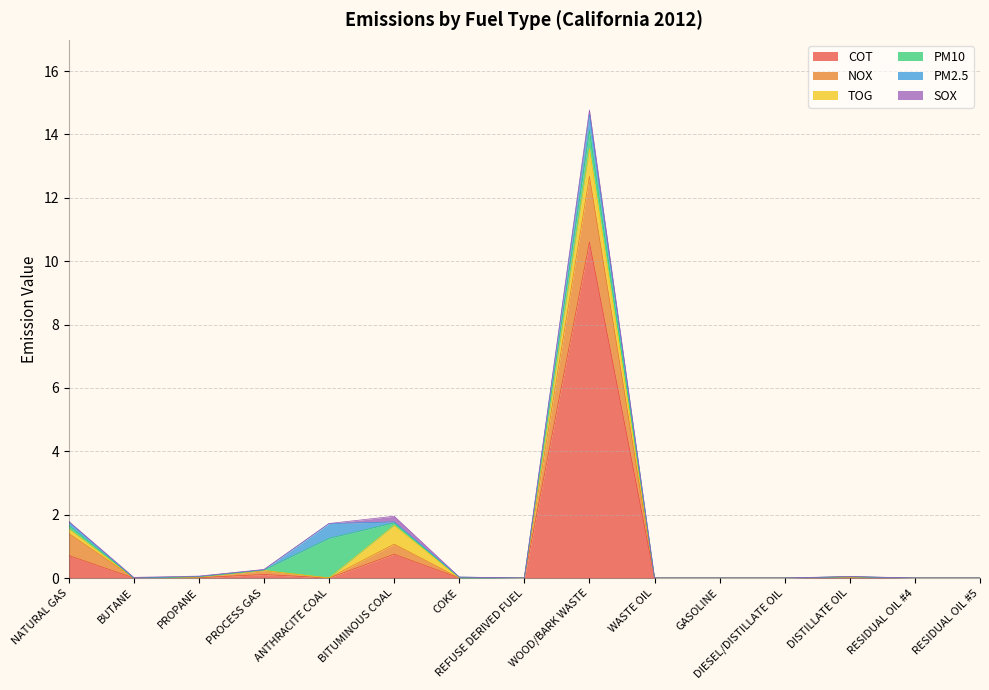

What is the label of the 6th point from the right?

WASTE OIL